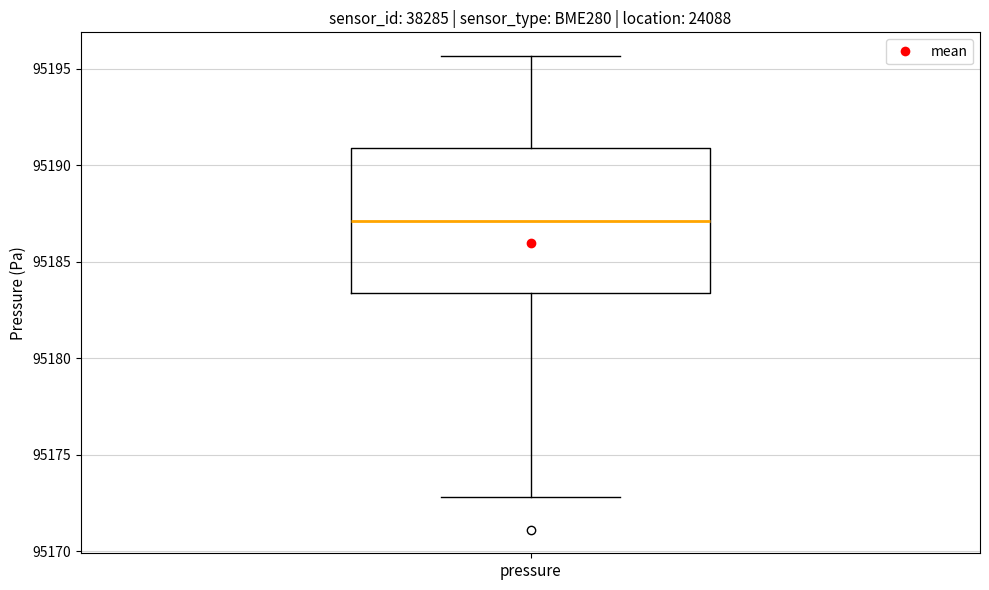

Transcribe this box plot: give where the median line is, the range the box spans, and where the two whiskers end, as read against the y-axis. The values are not printed on the chart, so give them approximately, as read against the axis.

median 95187.0, box 95183.5 to 95191.0, whiskers 95173.0 to 95195.5